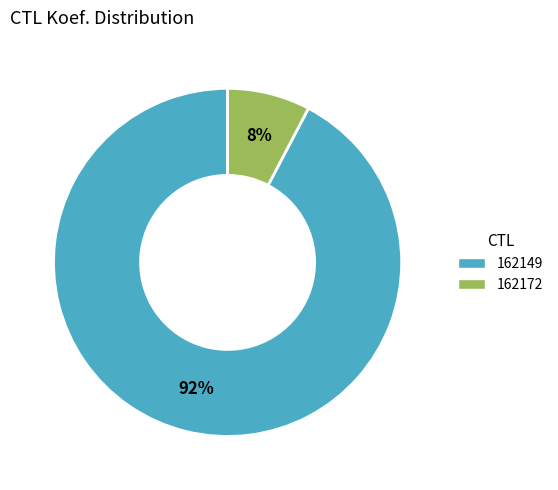

Rank the categories by value from highest to lowest.

162149, 162172